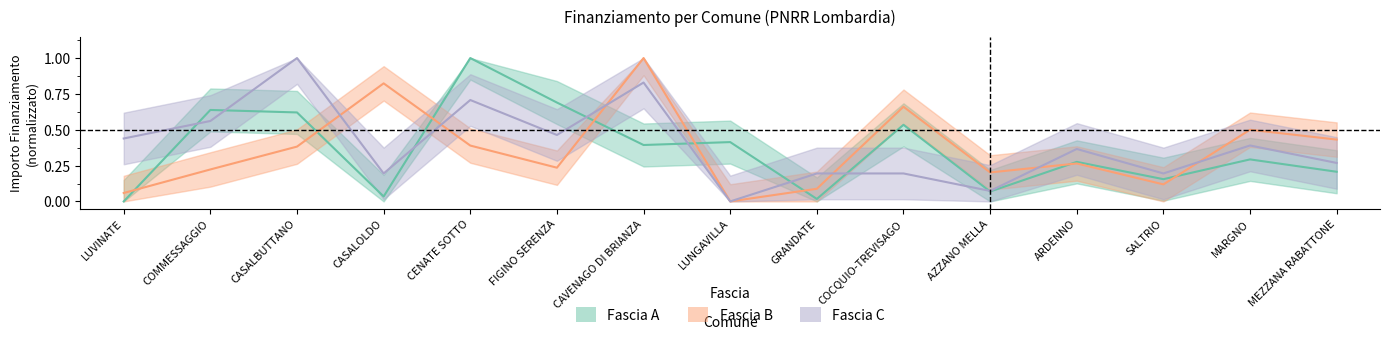

What is the total value across all series at CAVENAGO DI BRIANZA?

2.2